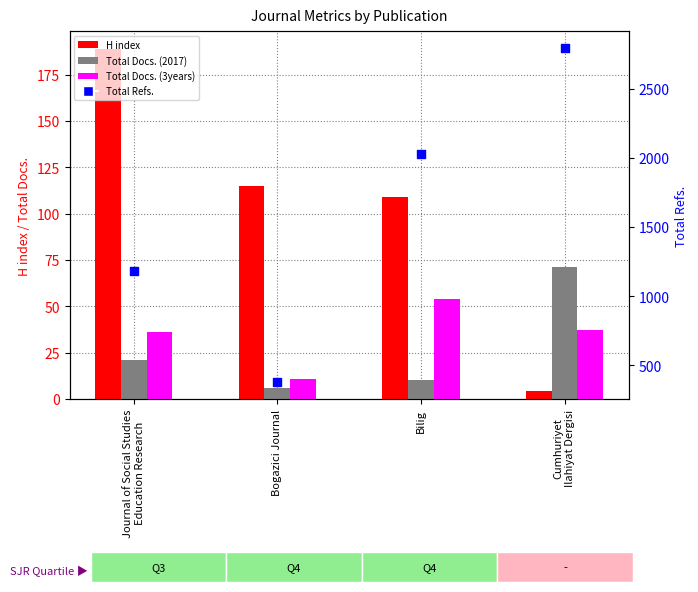

At how many categories does at least one series exceed 290?

4